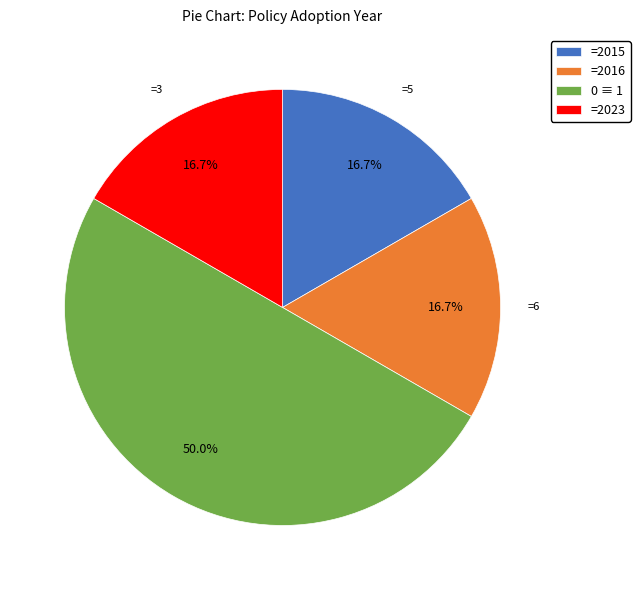

Count the number of slices in the pie.

4